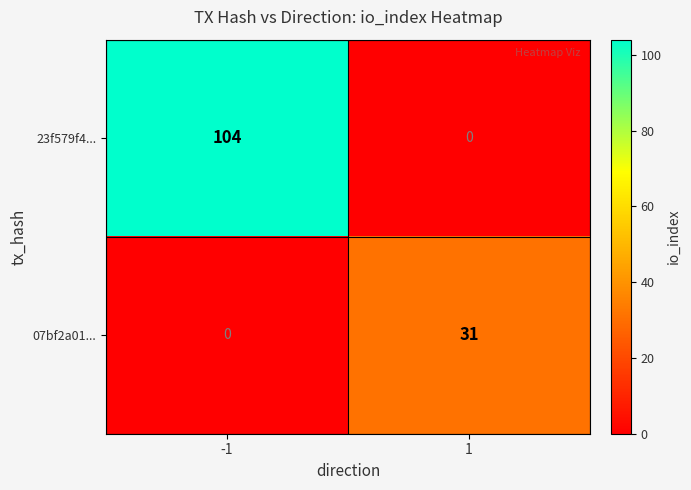

Rank the series by their maximum value, from lowest to highest.

07bf2a01..., 23f579f4...